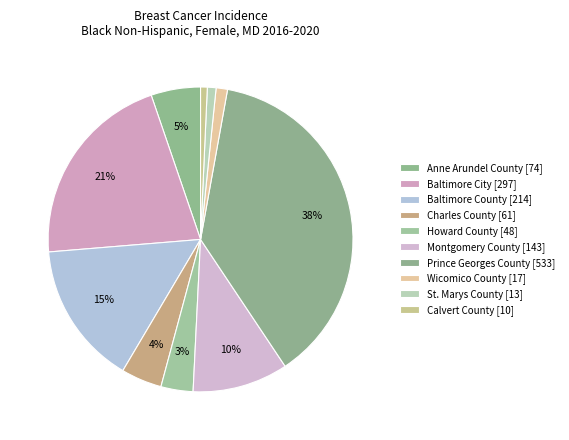

How many slices are in this pie chart?

10